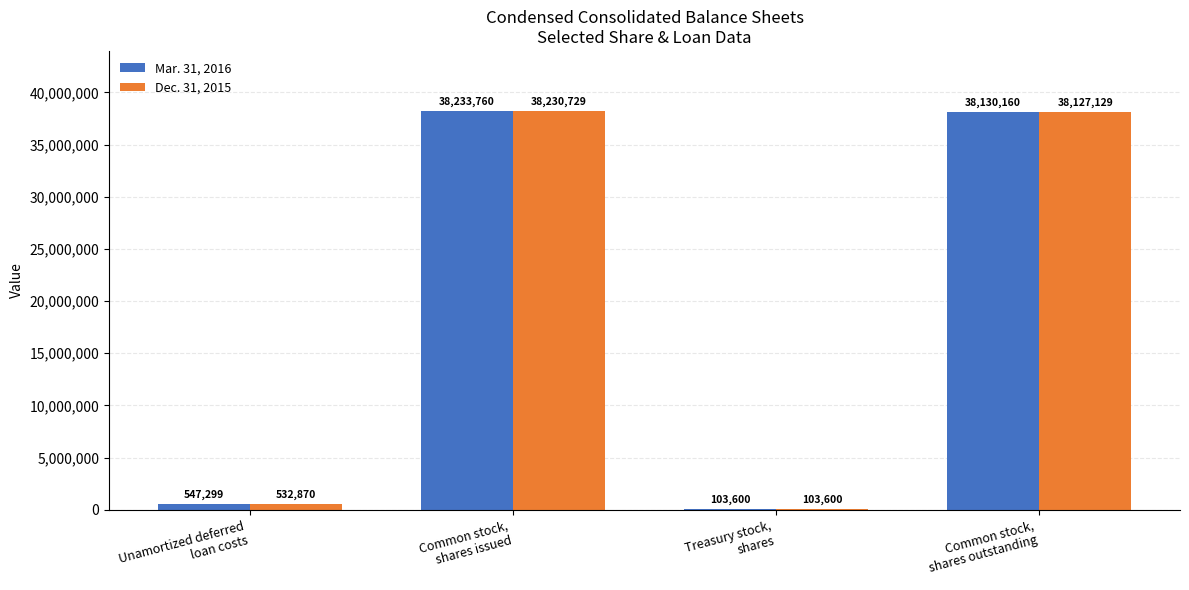

Is the value of Mar. 31, 2016 at Treasury stock,
shares greater than the value of Dec. 31, 2015 at Unamortized deferred
loan costs?

No